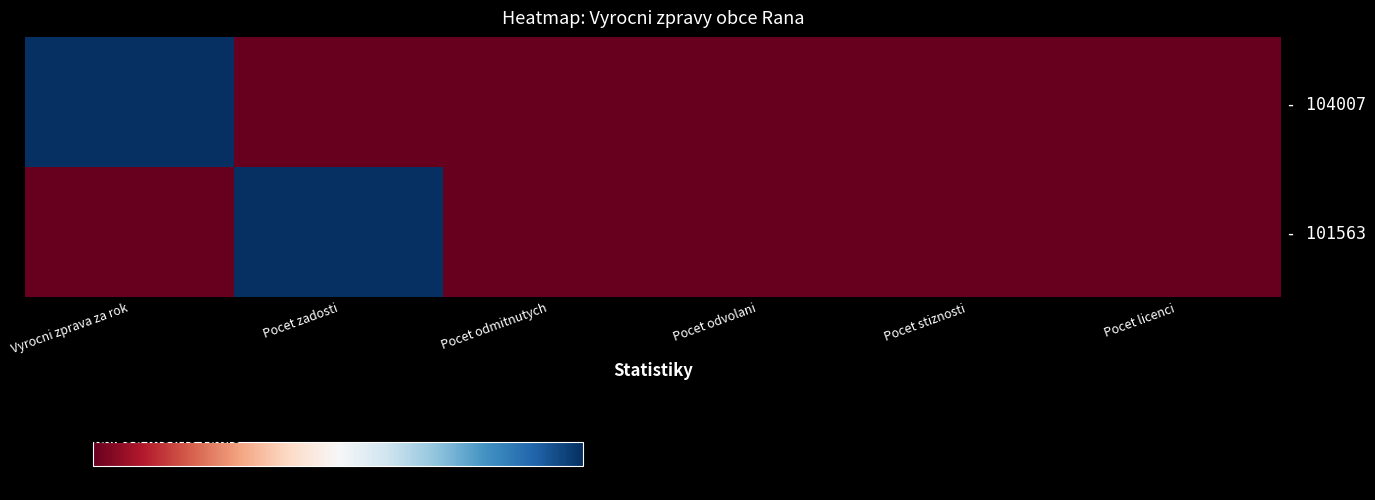

Count the number of categories in the chart.

6